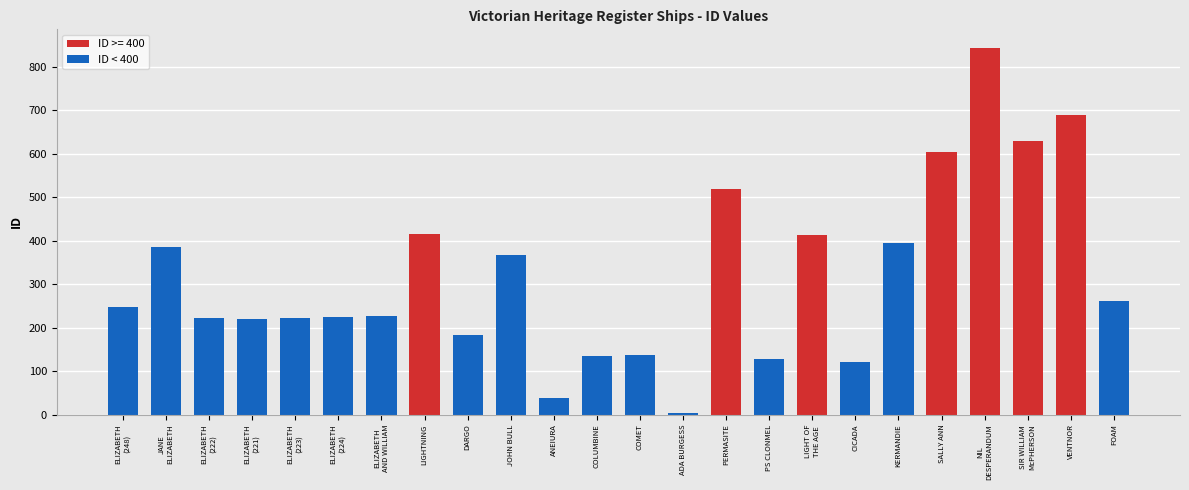

What is the label of the 10th bar from the left?

JOHN BULL